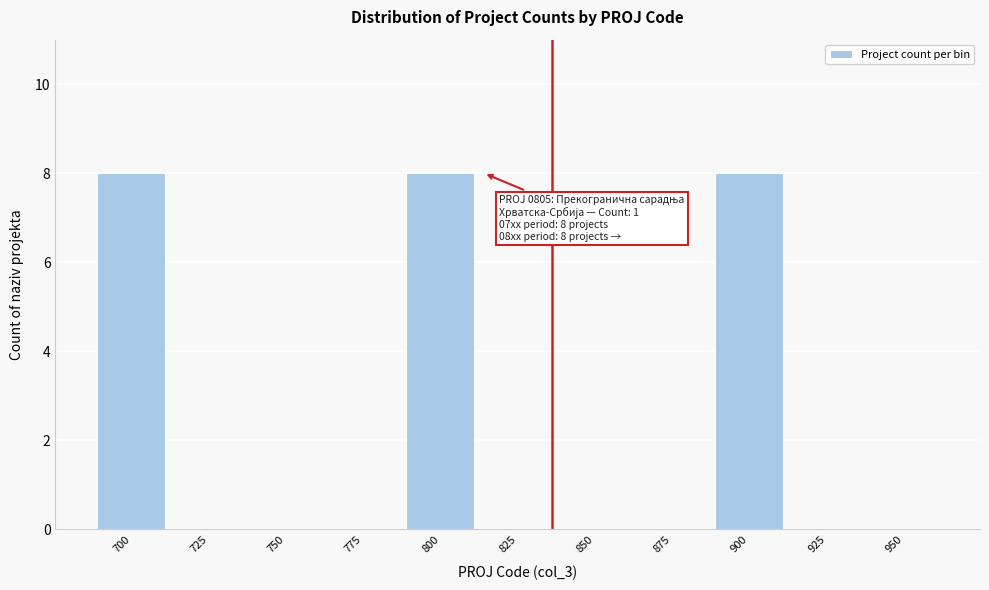

Reading left to right, transcribe all the data shown in this chart.

700=8	725=0	750=0	775=0	800=8	825=0	850=0	875=0	900=8	925=0	950=0